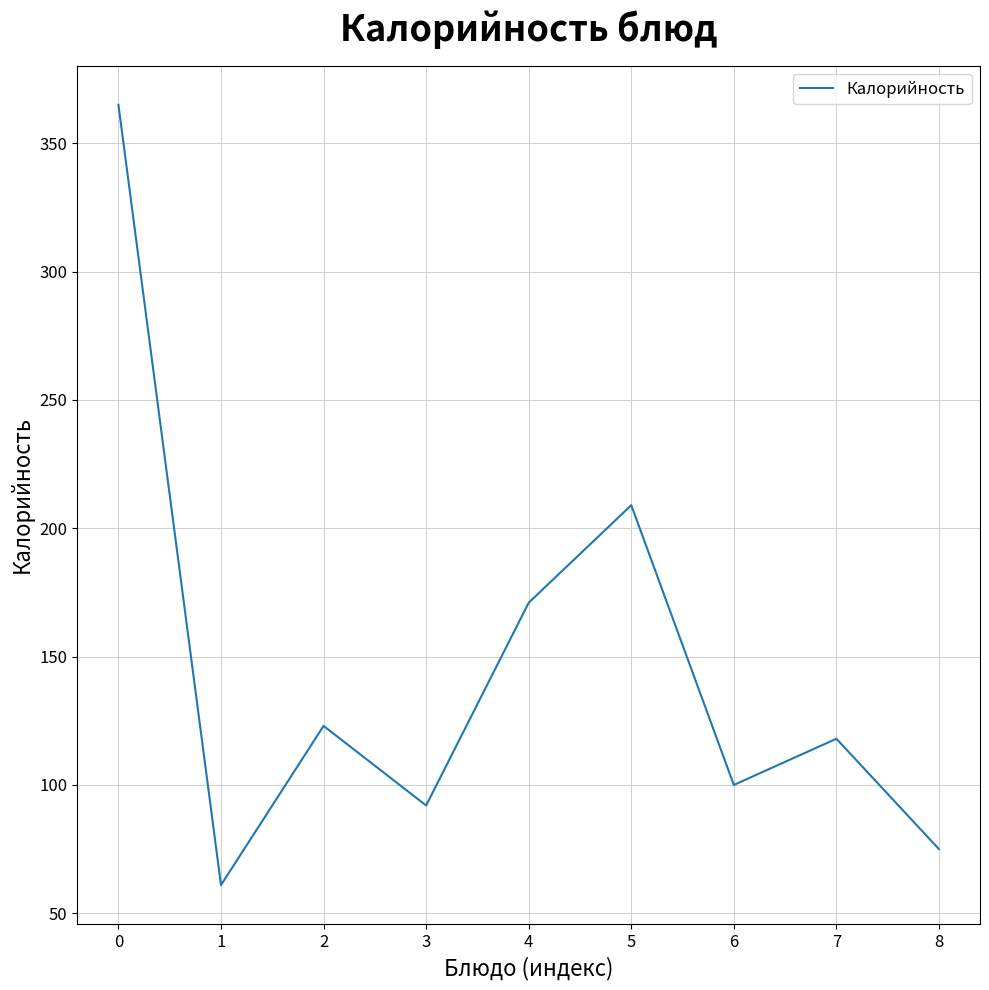

The value at 2 is 207. True or false?

False